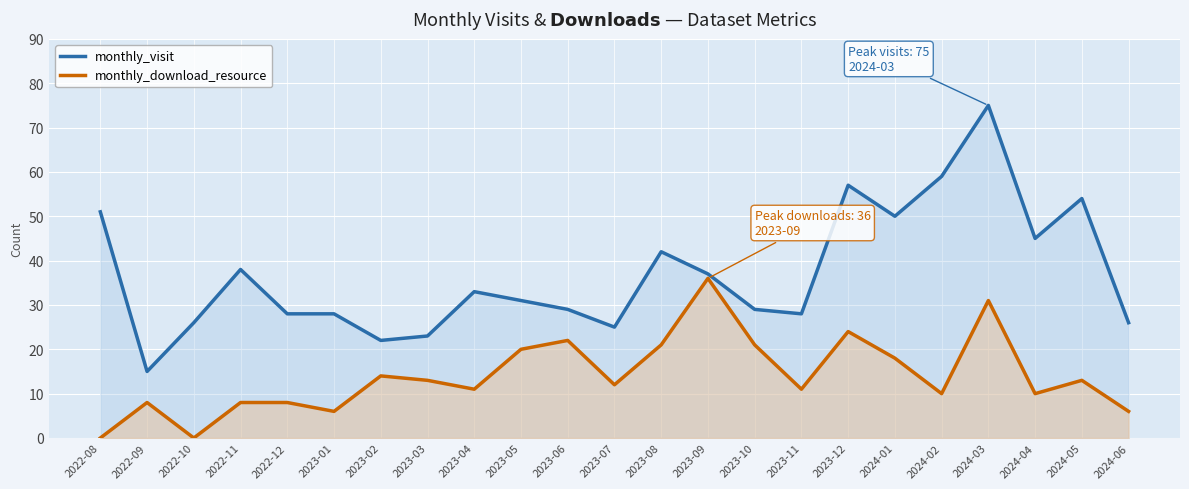

At which category is the sum across all series the highest?

2024-03